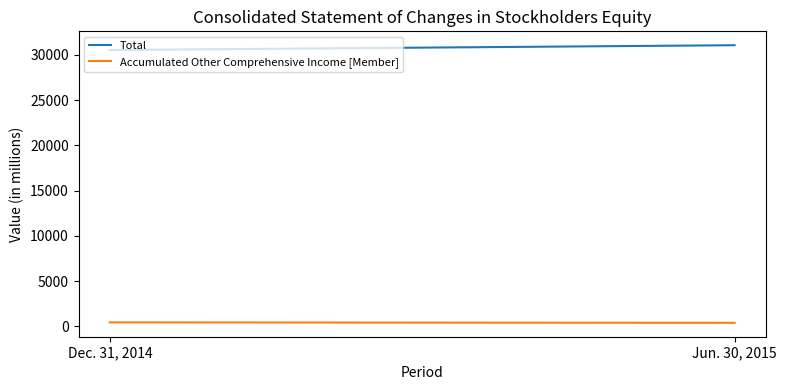

Reading left to right, transcribe all the data shown in this chart.

Total: 30536	31069
Accumulated Other Comprehensive Income [Member]: 431	378